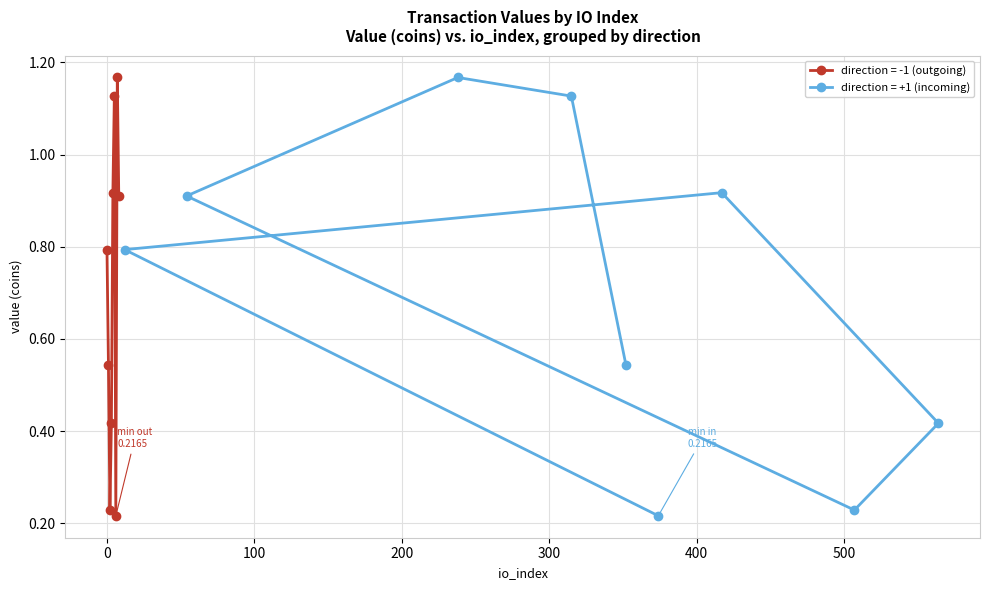

How many interior local valleys does the direction = -1 (outgoing) series have?

2